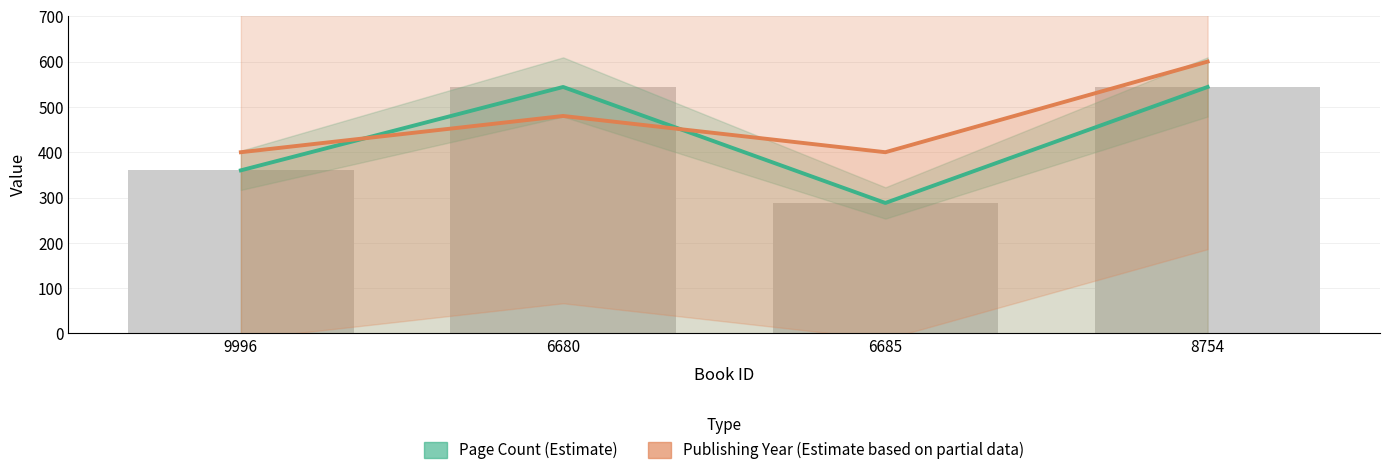

Is it true that Page Count (Estimate) equals 288 at 6685?

True